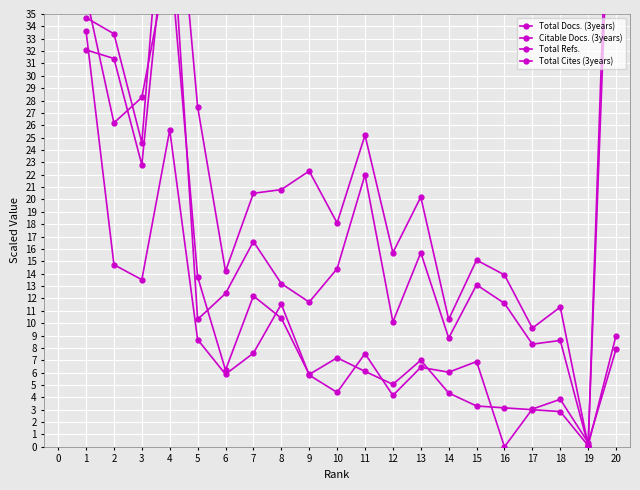

At how many categories does at least one series exceed 48?

2